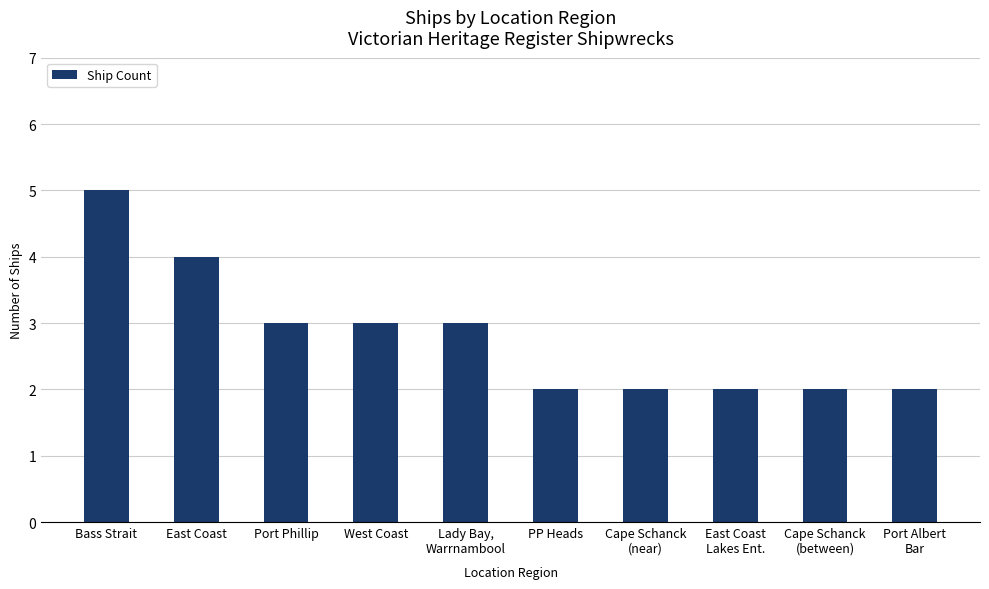

What position from the right is Cape Schanck
(between)?

2